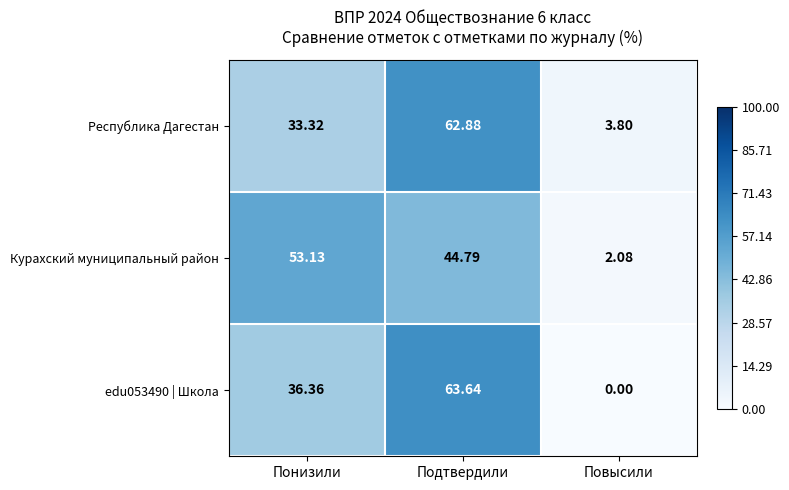

At which category does the chart reach its minimum across all series?

Повысили